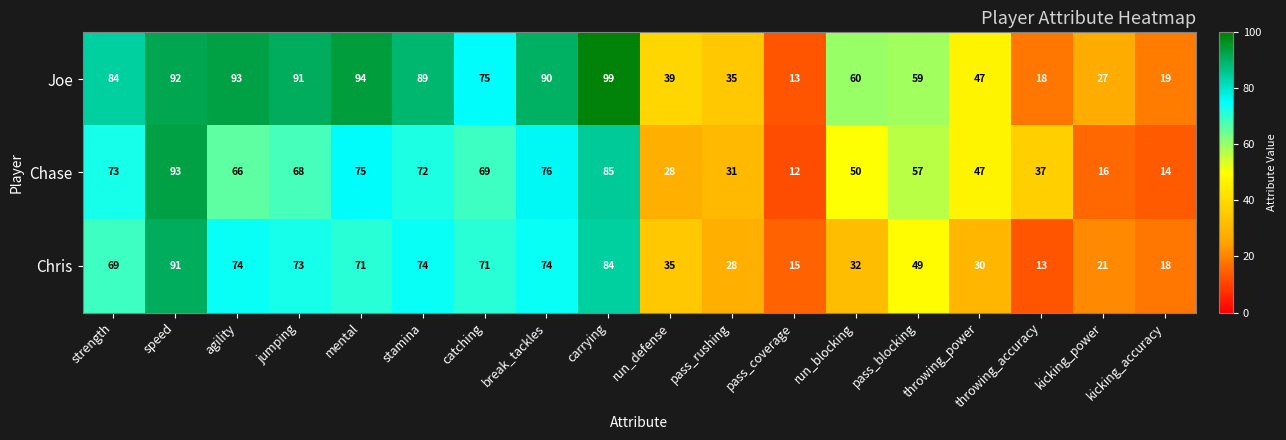

At which category does the chart reach its minimum across all series?

pass_coverage